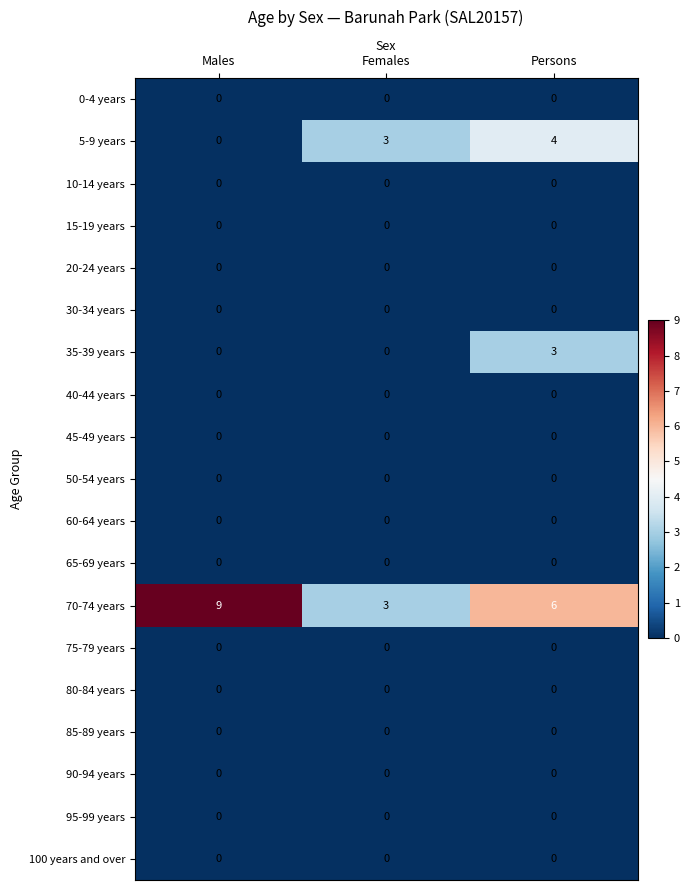

At how many categories does at least one series exceed 1?

3